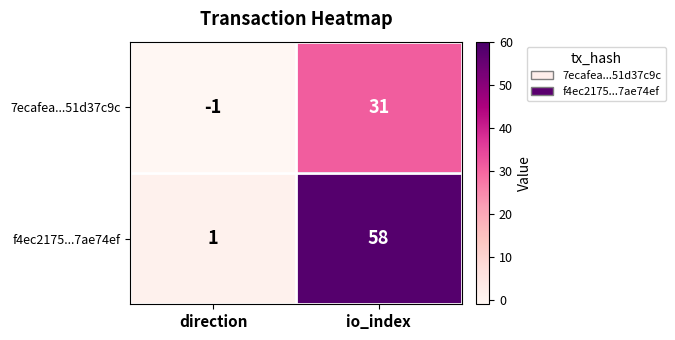

What is the greatest value displayed?

58